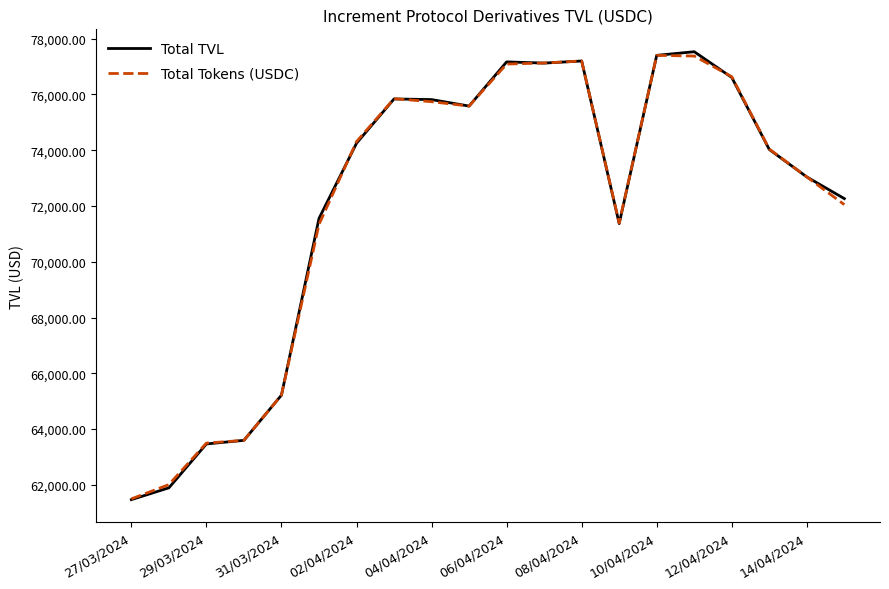

What is the highest value of the Total Tokens (USDC) series?

77401.6